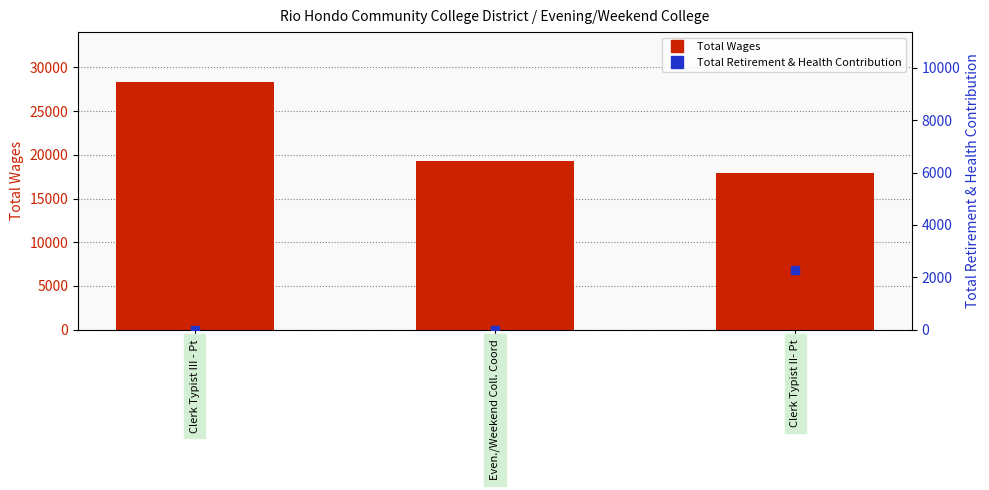

At which category is the sum across all series the highest?

Clerk Typist III - Pt